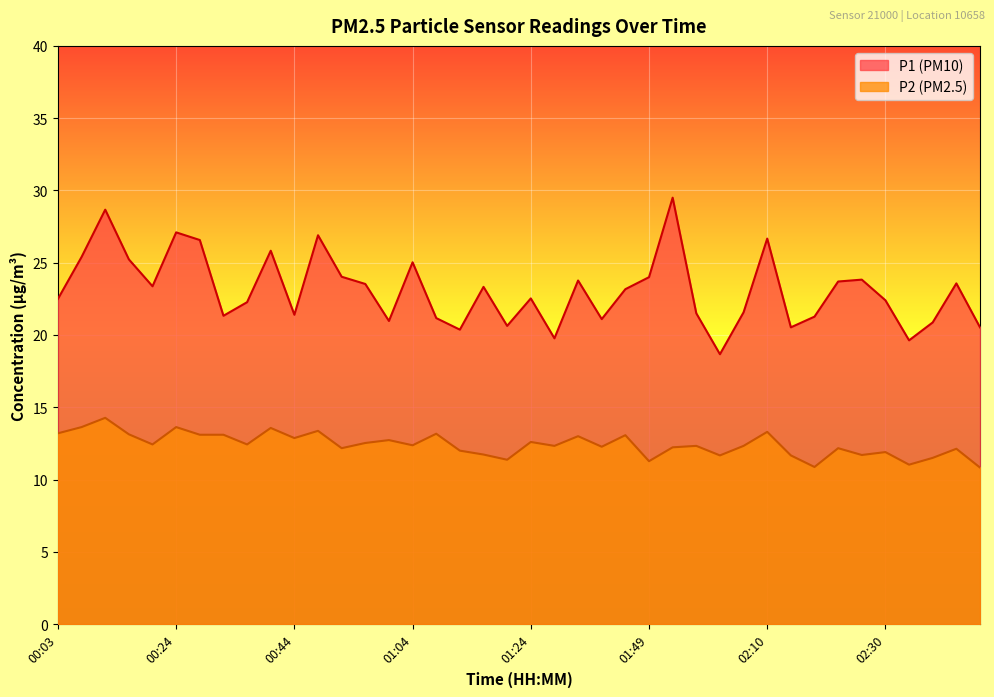

What are all the series names shown in the legend?

P1, P2